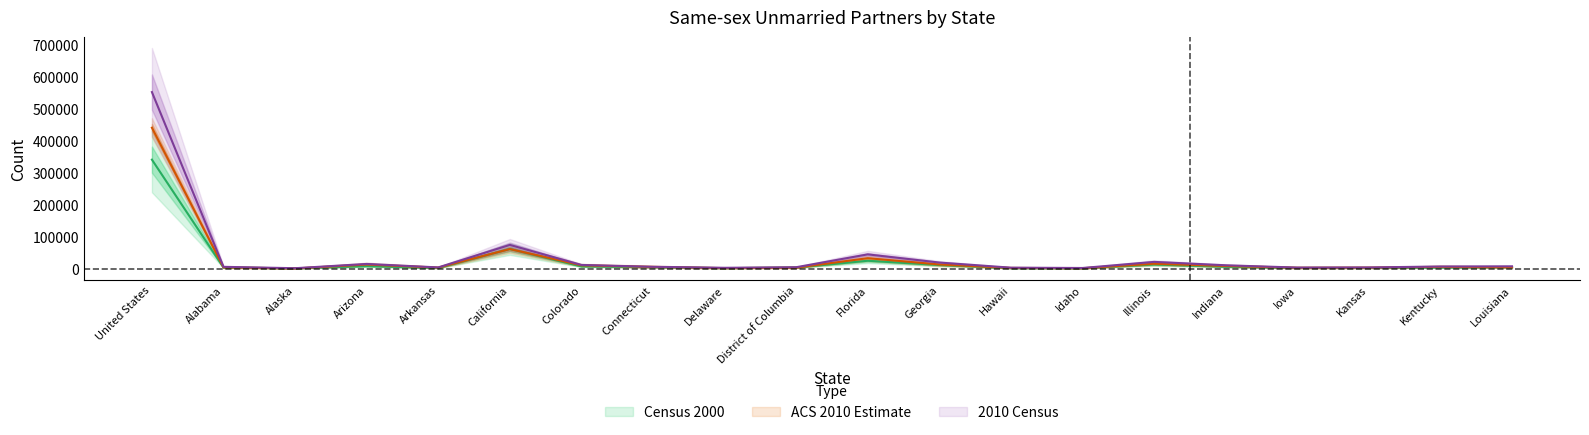

Does the chart display data point markers on the line(s)?

No